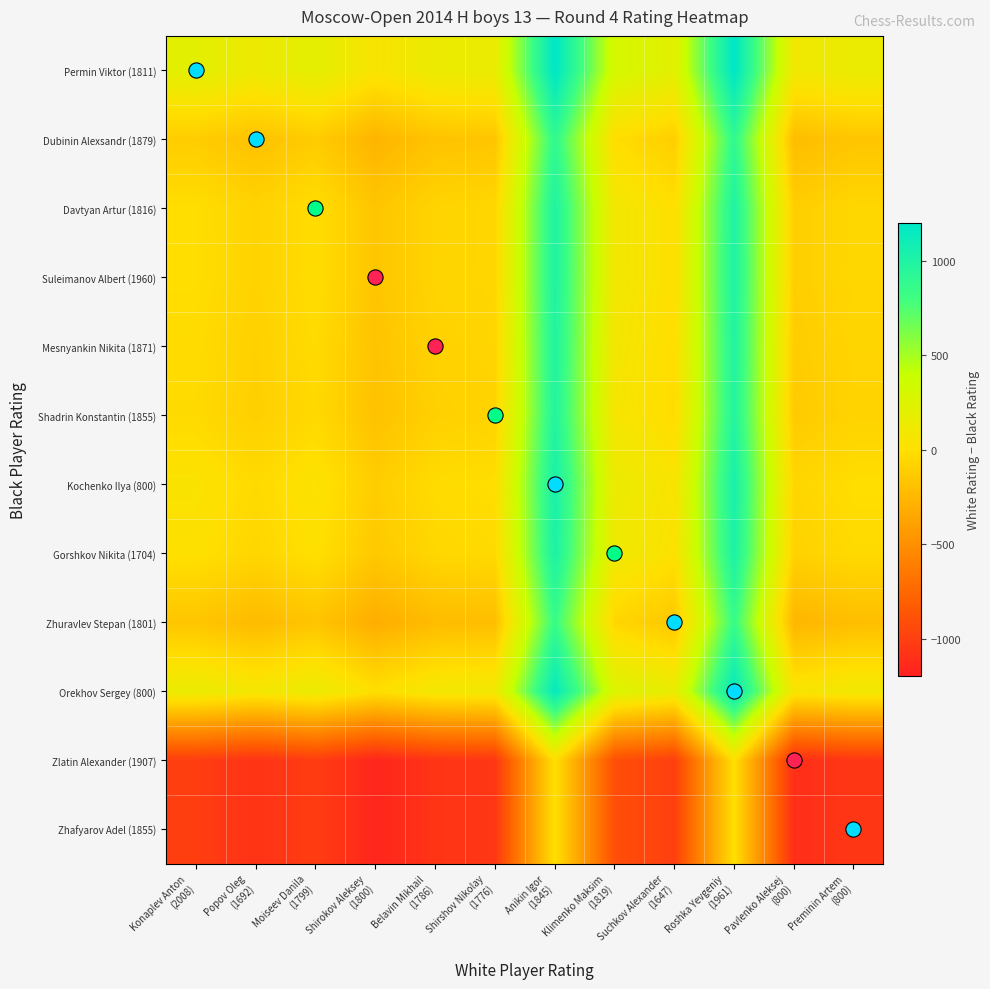

Between Shirokov Aleksey
(1800) and Belavin Mikhail
(1786), which is larger?

Belavin Mikhail
(1786)